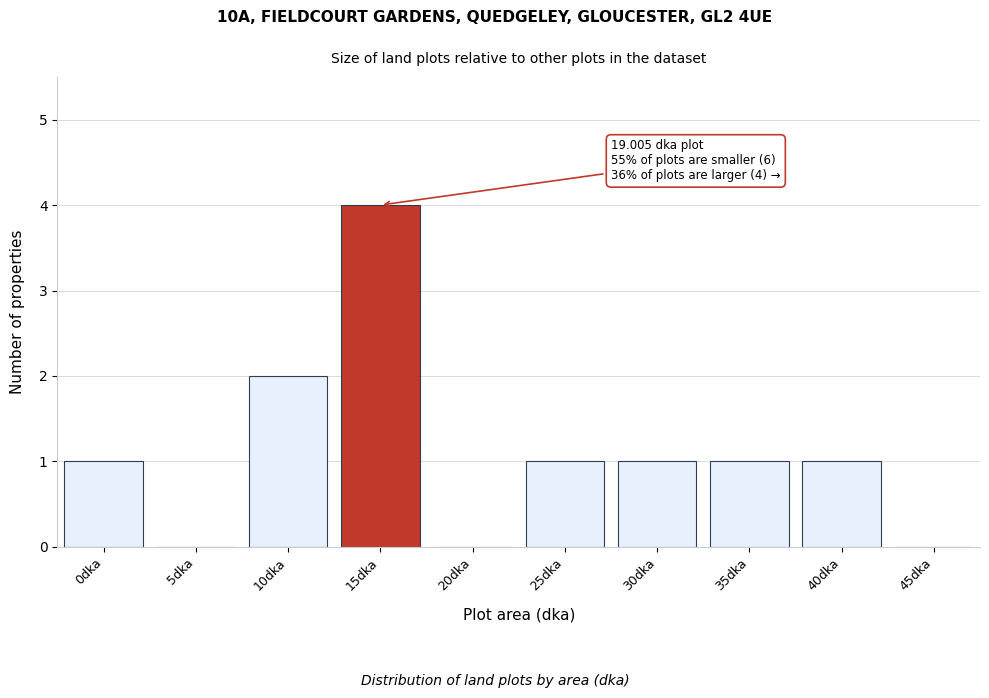

Reading left to right, transcribe all the data shown in this chart.

0dka=1	5dka=0	10dka=2	15dka=4	20dka=0	25dka=1	30dka=1	35dka=1	40dka=1	45dka=0